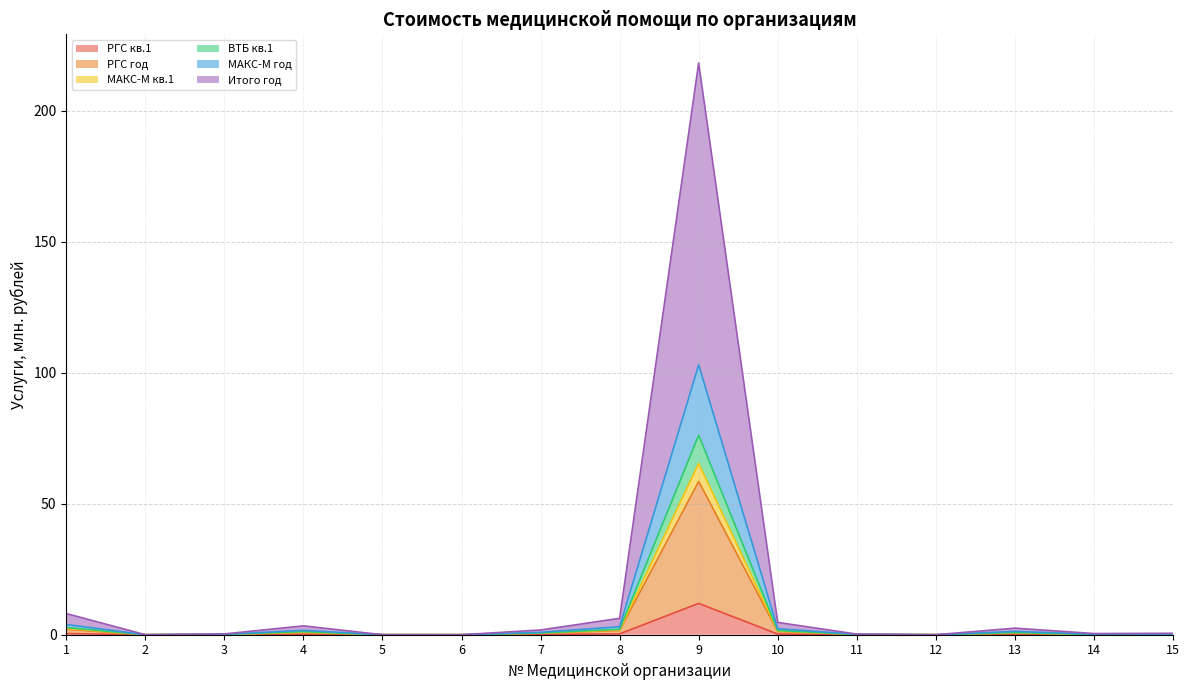

In МАКС-М кв.1, how many points are higher than both neighbors (excluding endpoints)?

3